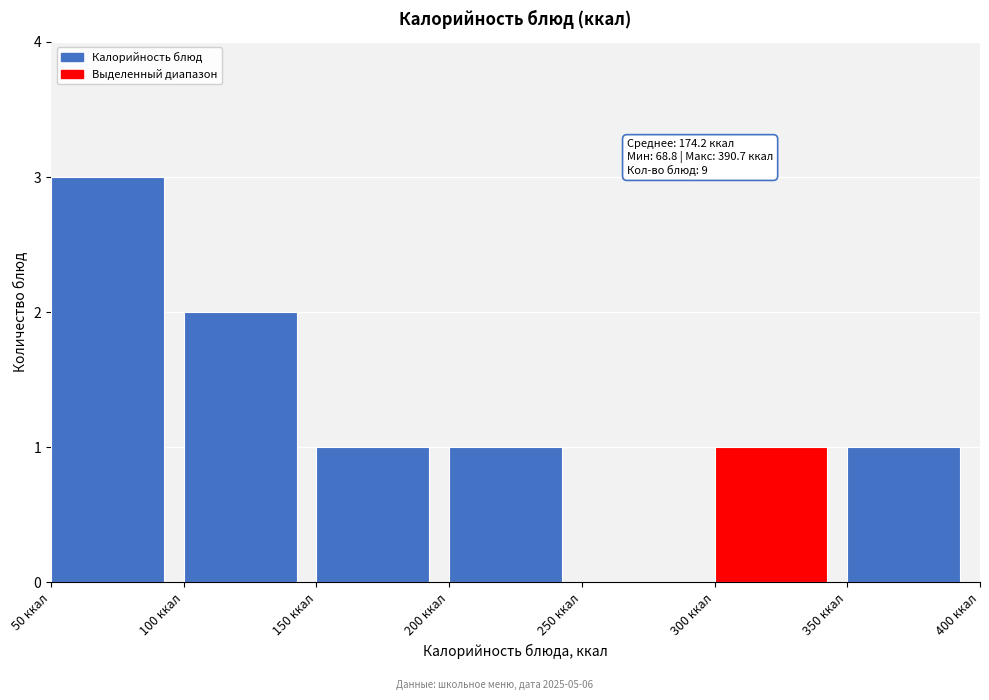

Over which range of the x-axis is the bar tallest?

50 to 100